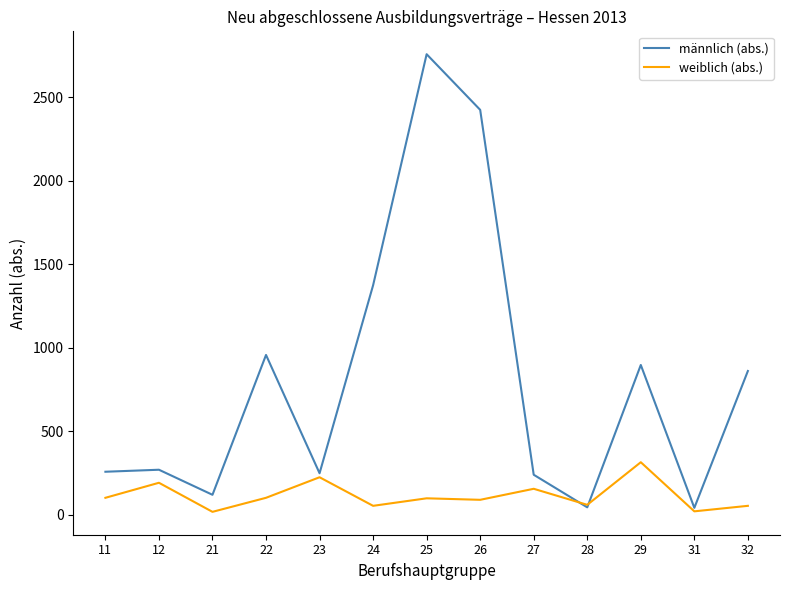

At which category is the sum across all series the highest?

25